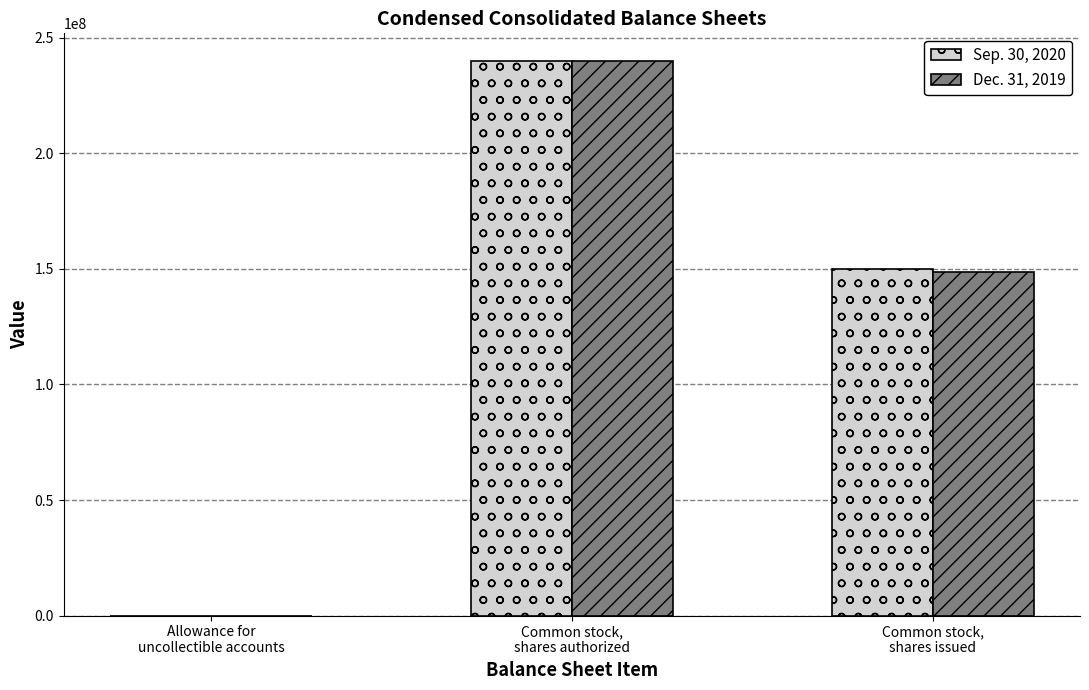

What is the spread (max minus min) of values at Allowance for
uncollectible accounts?

3172